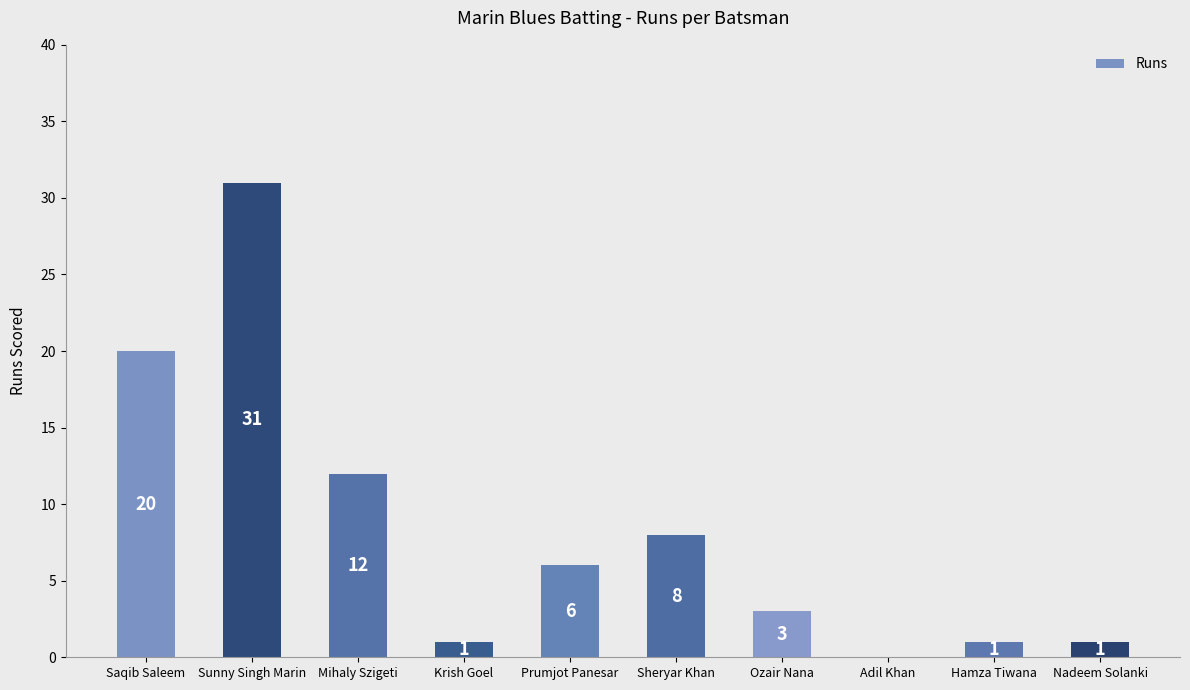

Where is the data nearest to the value 15?

Mihaly Szigeti